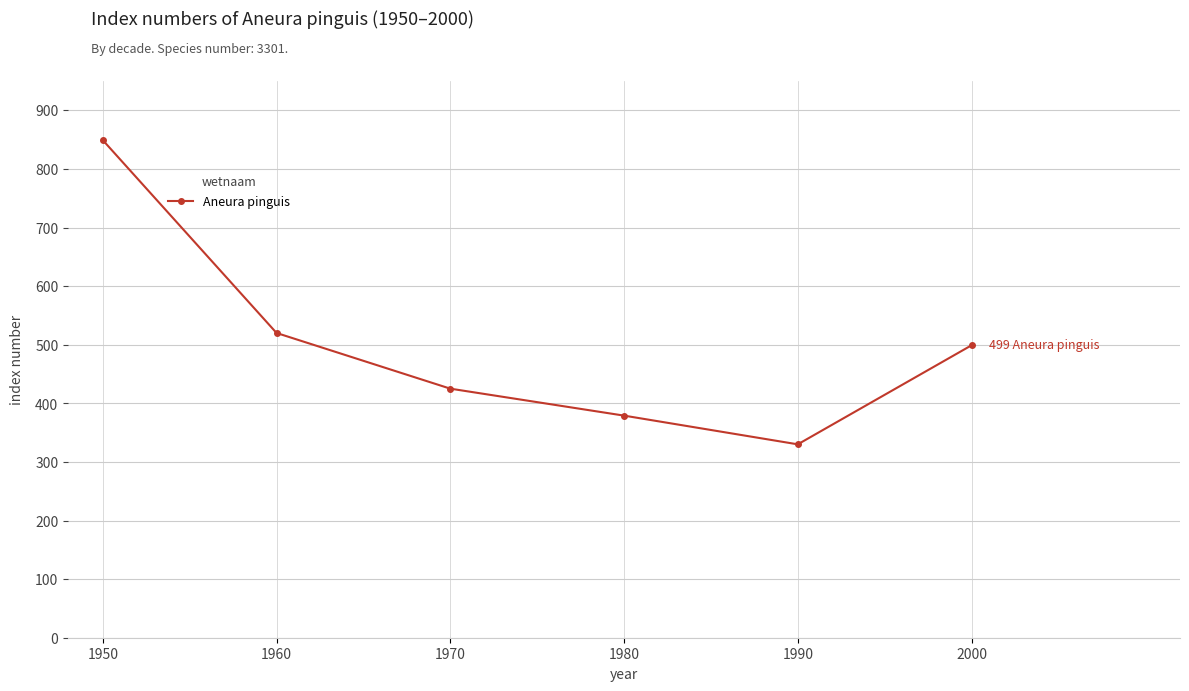

Which has a higher value, 2000 or 1970?

2000